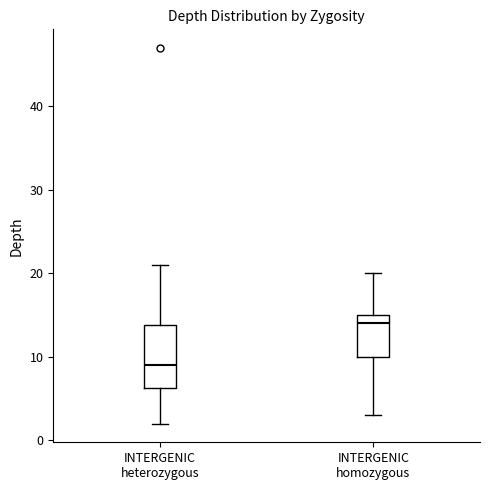

Comparing the boxes themselves (not the whiskers), which one is the tallest?

INTERGENIC heterozygous